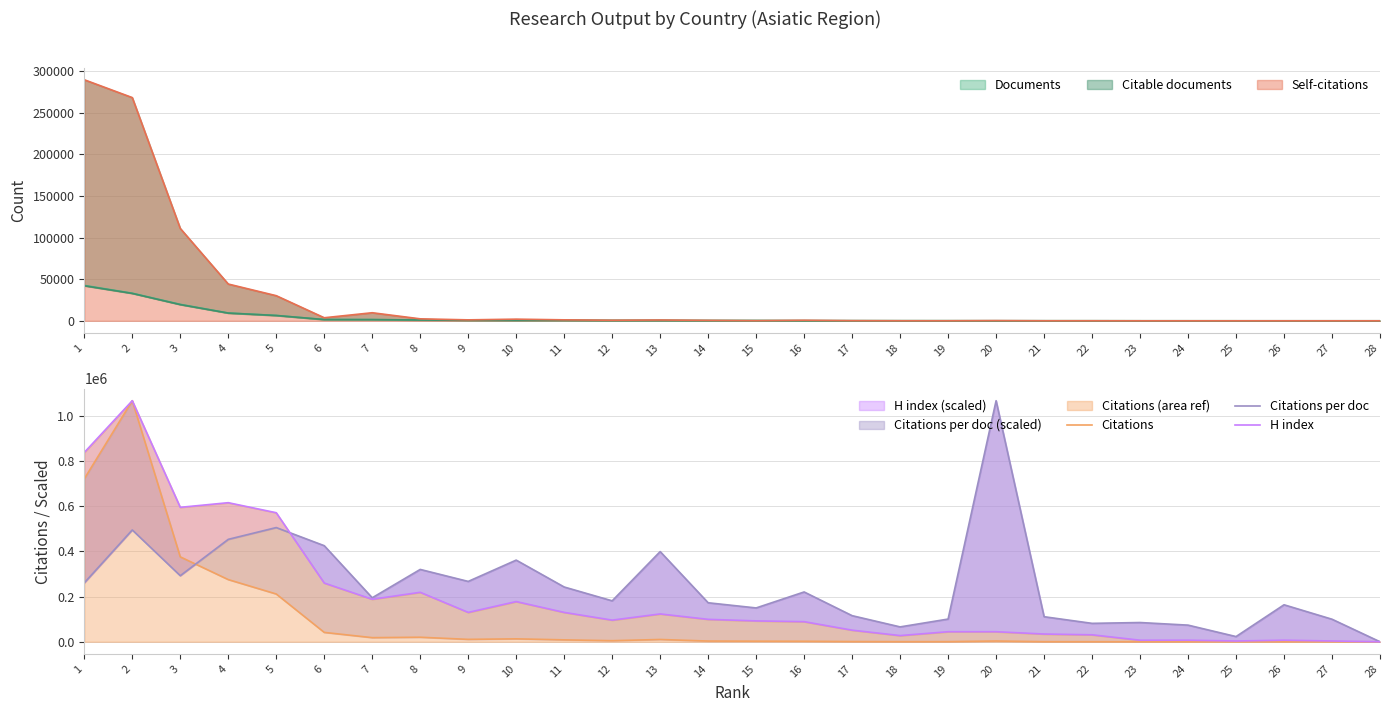

What is the highest value of the Citations series?

1068180.0